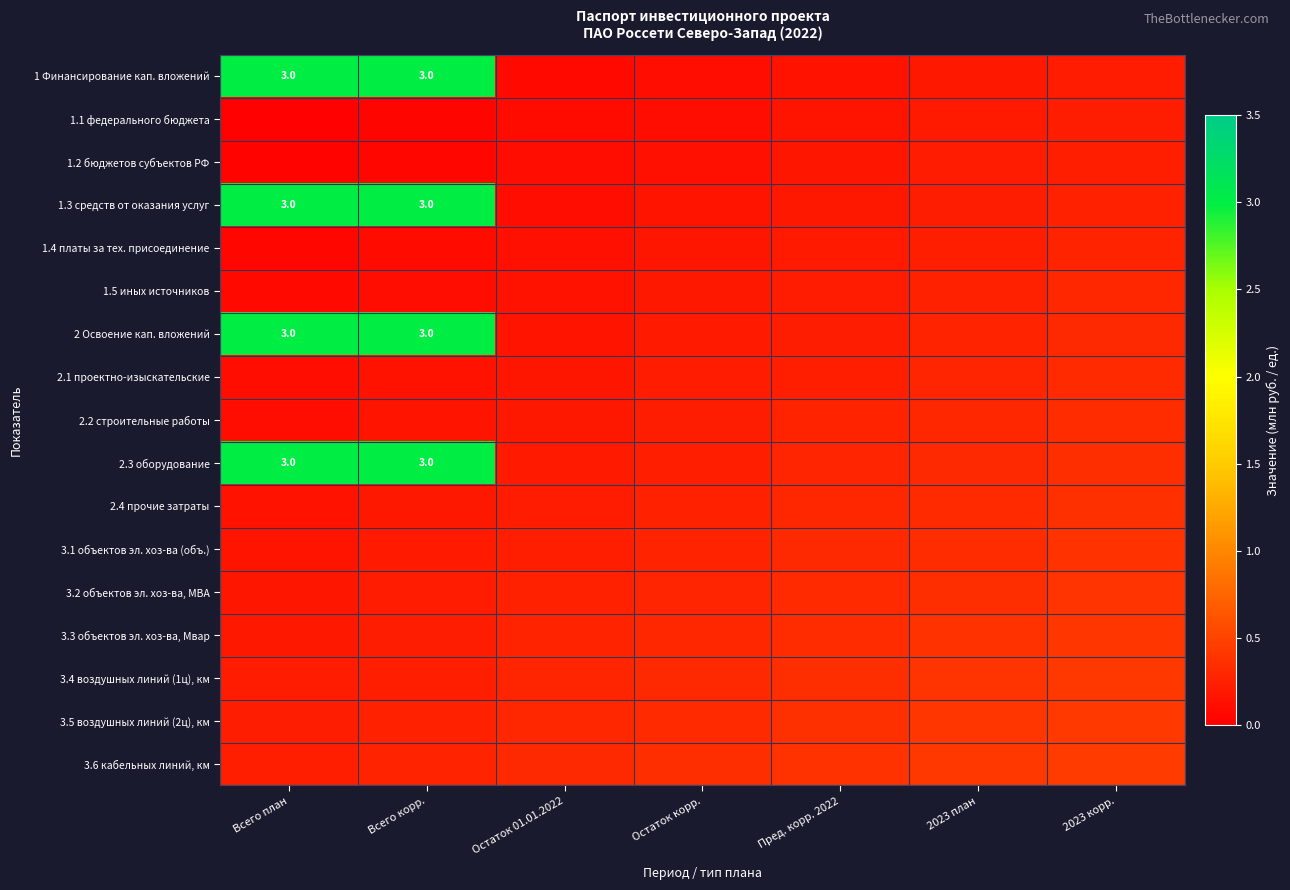

The value of 3.1 объектов эл. хоз-ва (объ.) at Пред. корр. 2022 is 0.2. True or false?

False